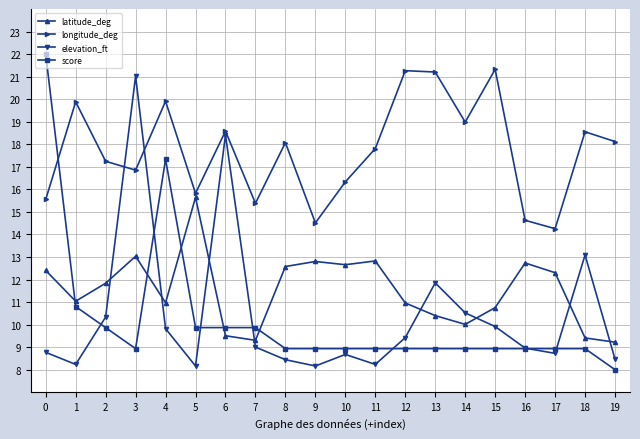

Which series has the largest total across all categories?

longitude_deg